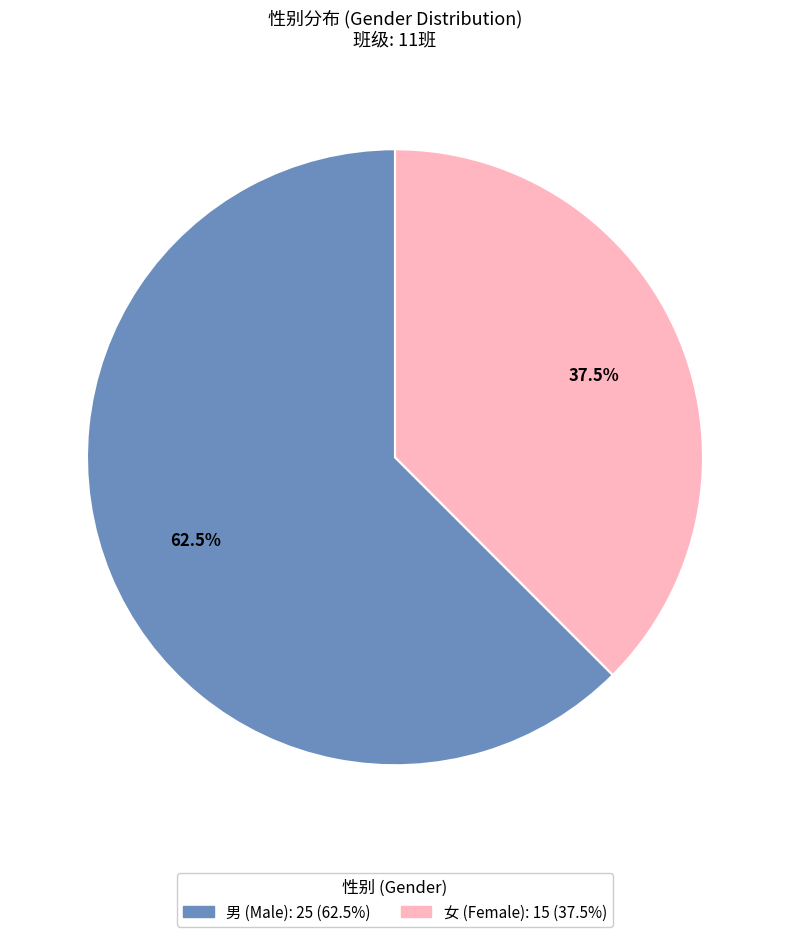

How many segments does this pie chart have?

2